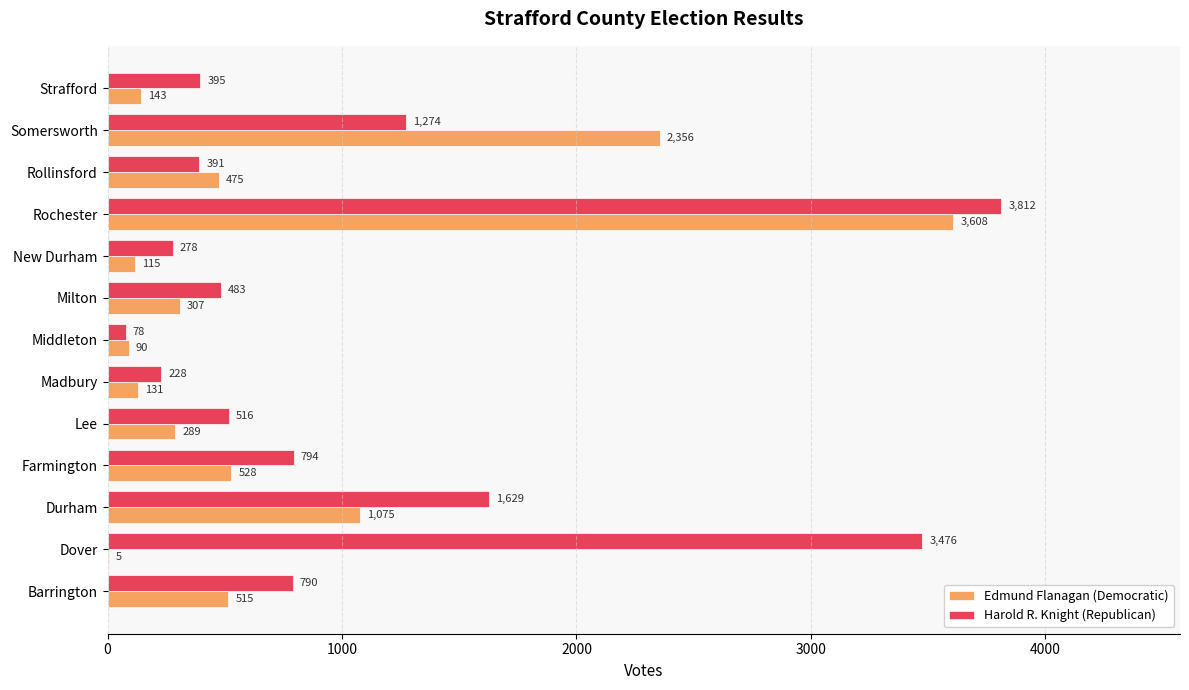

True or false: Edmund Flanagan (Democratic) has a value of 882 at Barrington.

False